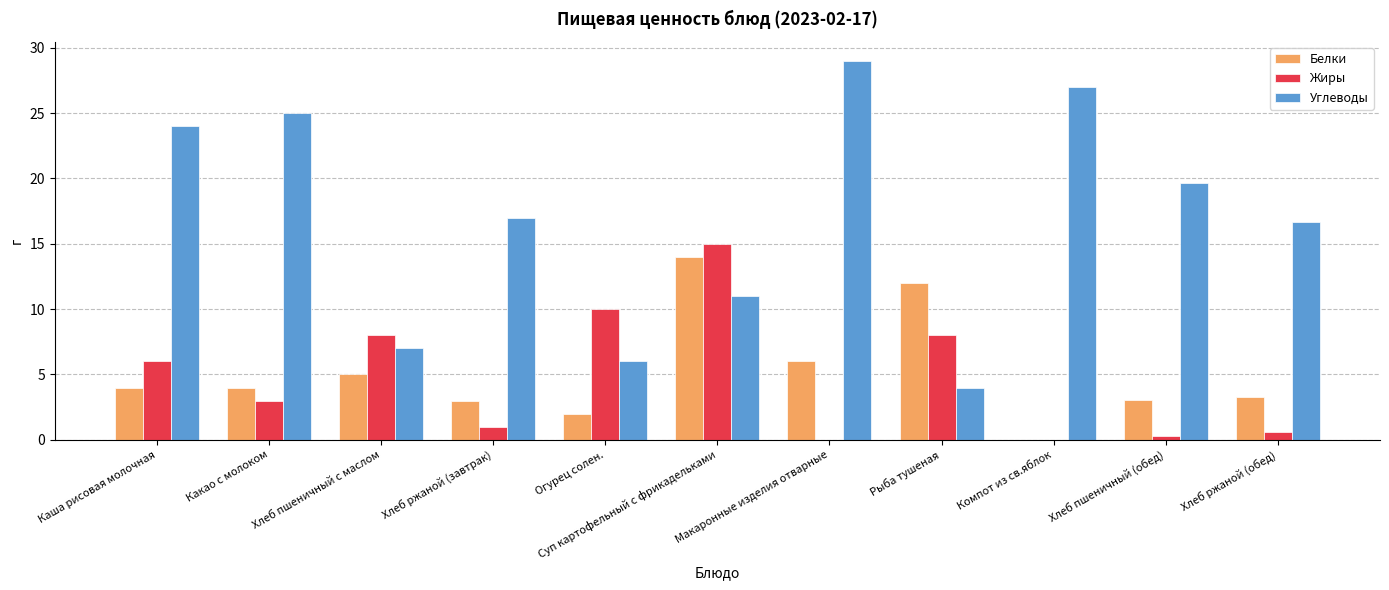

What is the sum of the Белки values at Хлеб ржаной (завтрак) and Огурец солен.?

5.0